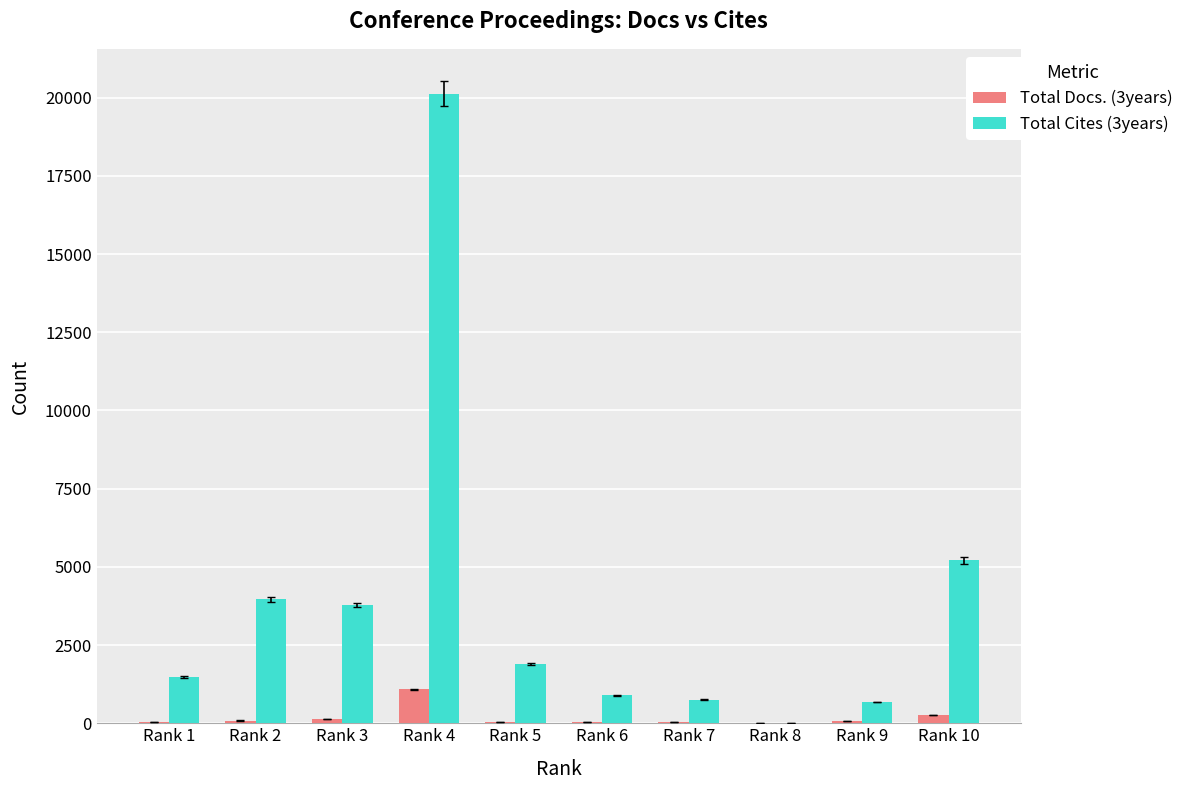

Are the bars grouped side by side (vs. stacked)?

Yes